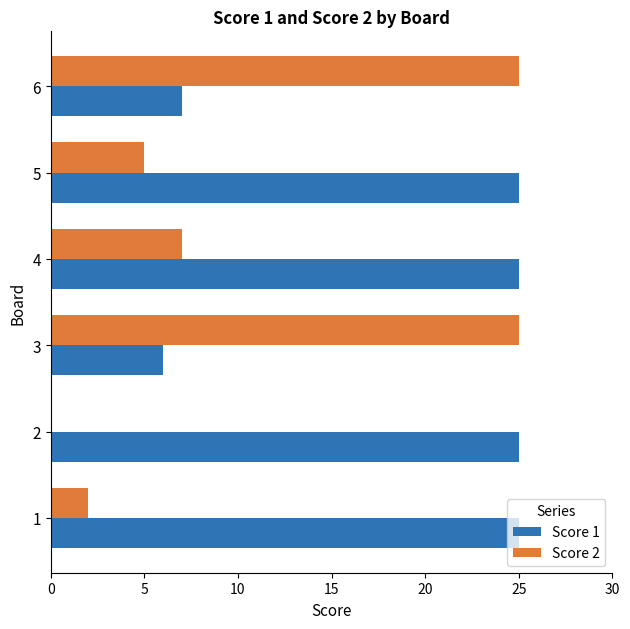

What is the maximum value shown in the chart?

25